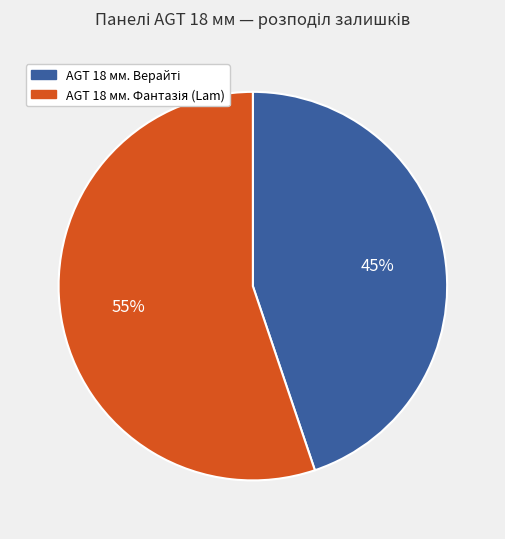

To the nearest percent, what is the average slice percentage?

50%